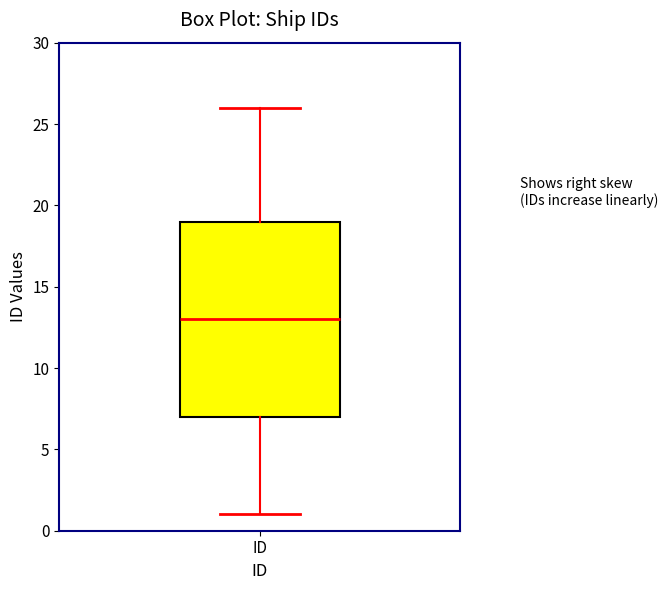

Where does the median line of the box for ID sit on the y-axis? The values are not printed on the chart, so give them approximately, as read against the axis.

13